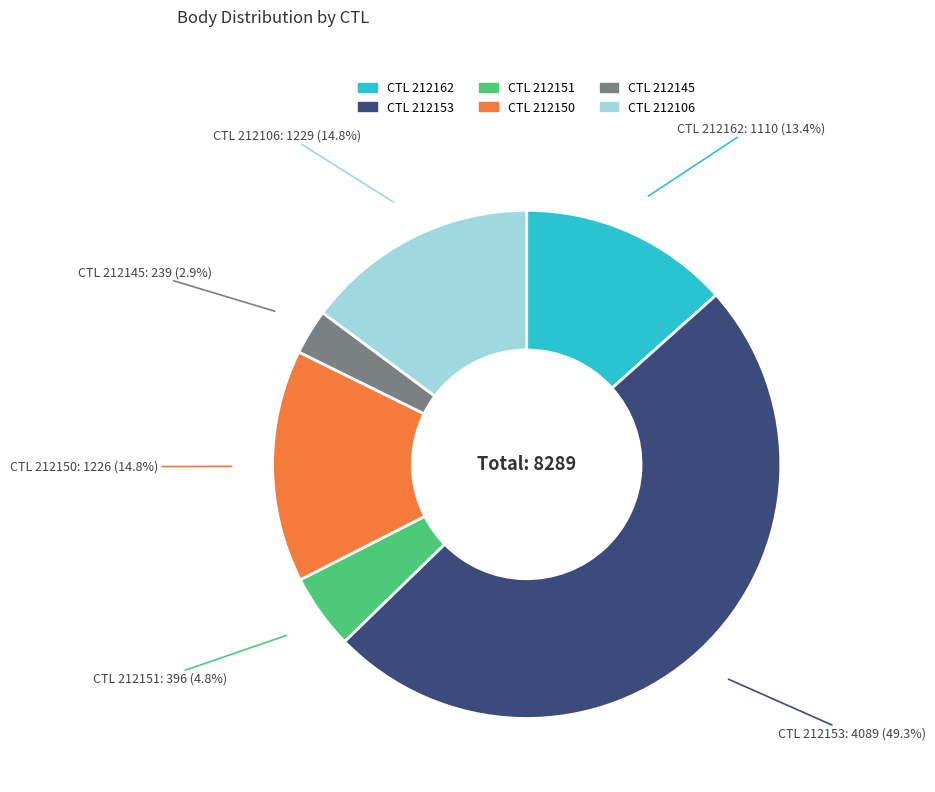

How many segments does this pie chart have?

6